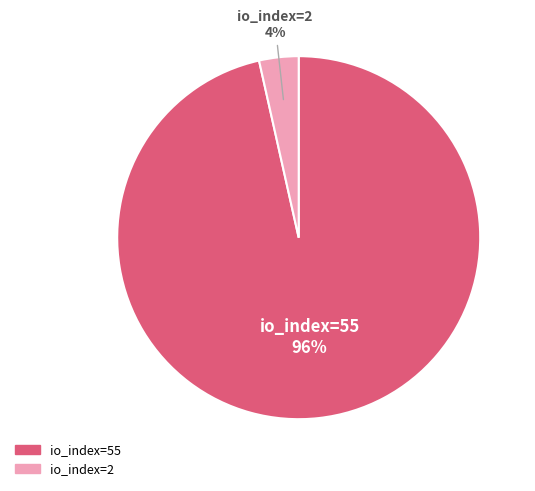

How many slices are in this pie chart?

2